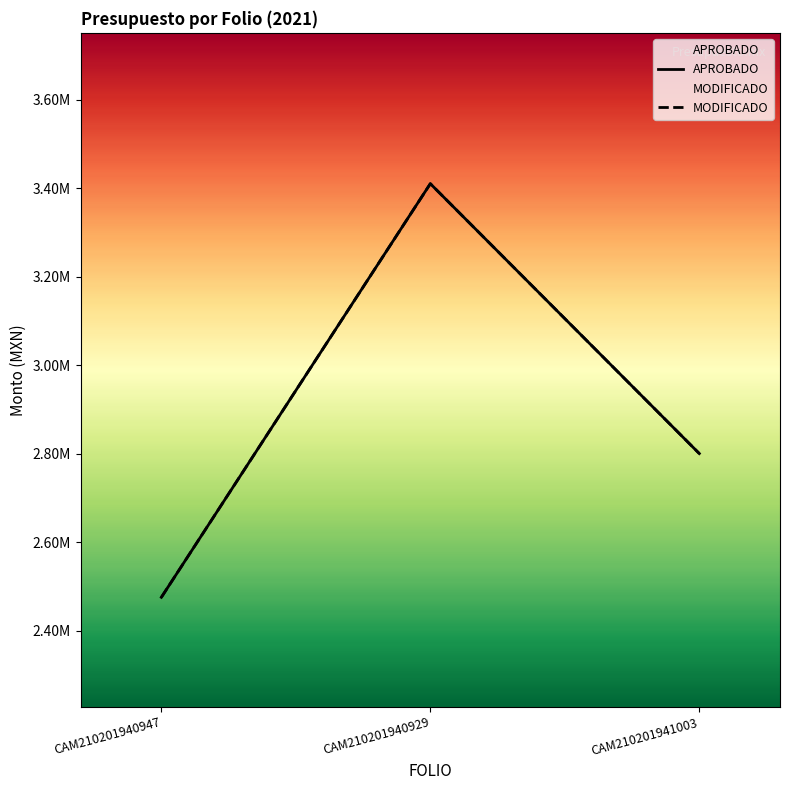

What is the sum of the APROBADO values at CAM210201941003 and CAM210201940929?

6210960.1